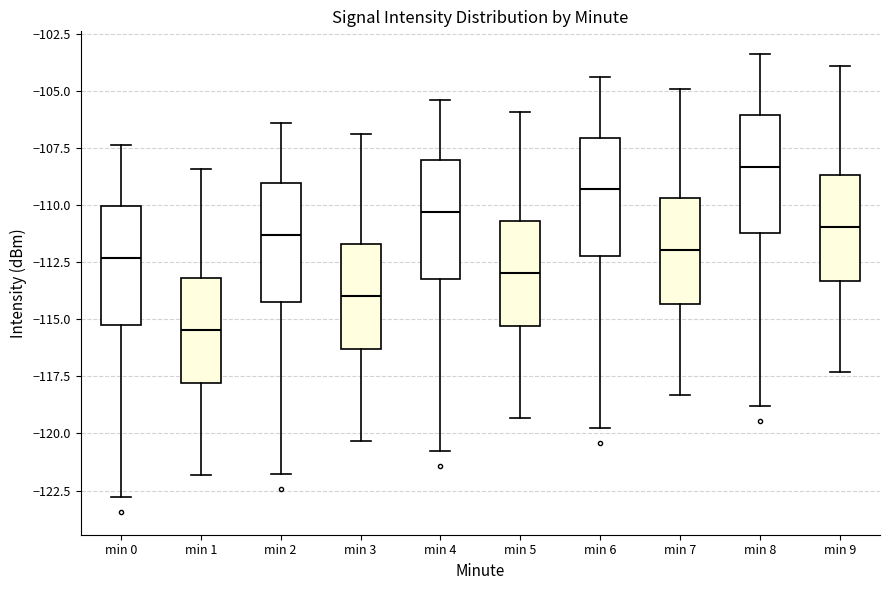

Which box has the highest median line?

min 8